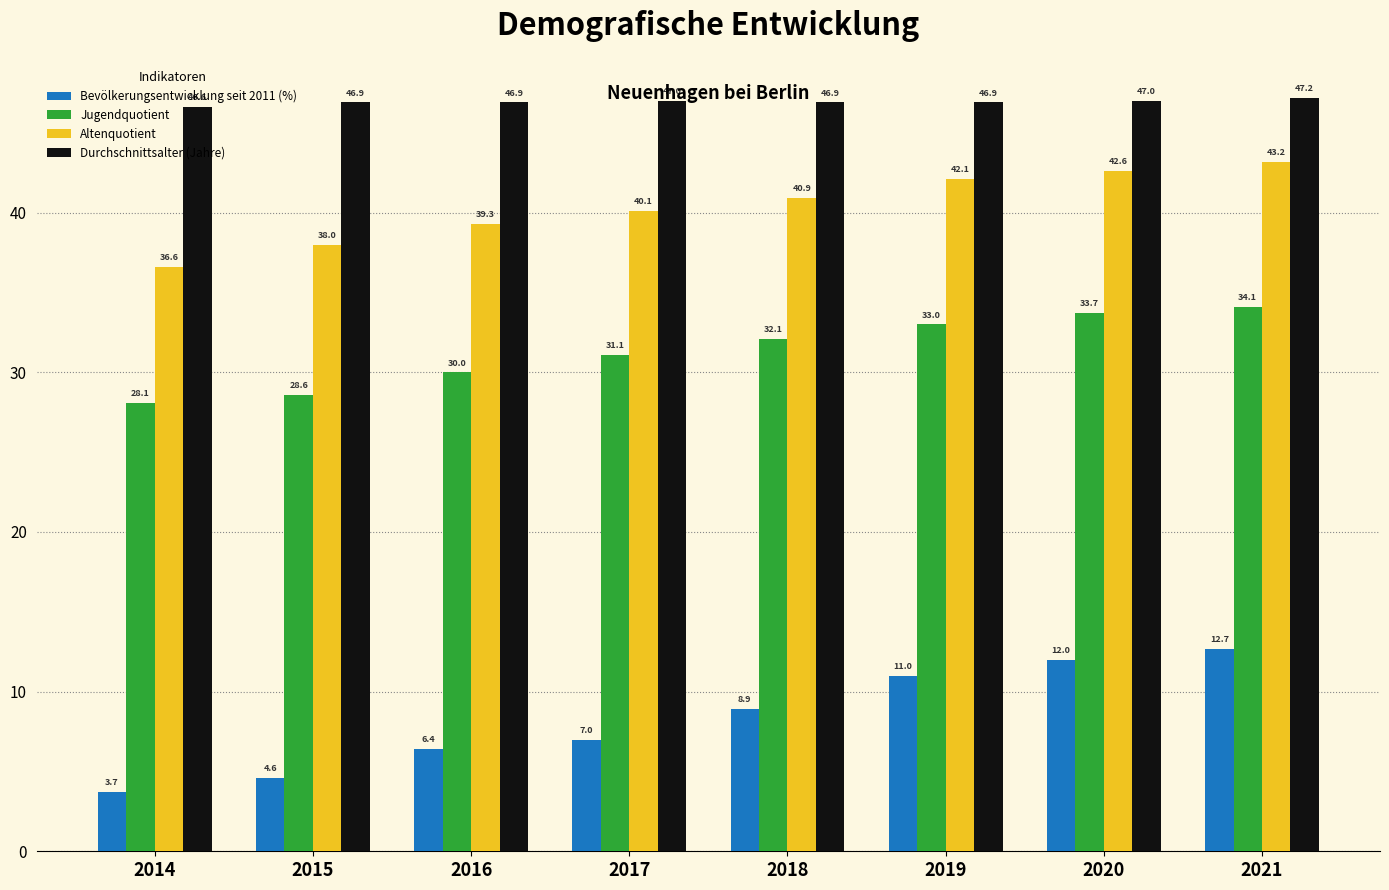

What are all the series names shown in the legend?

Bevölkerungsentwicklung seit 2011 (%), Jugendquotient, Altenquotient, Durchschnittsalter (Jahre)